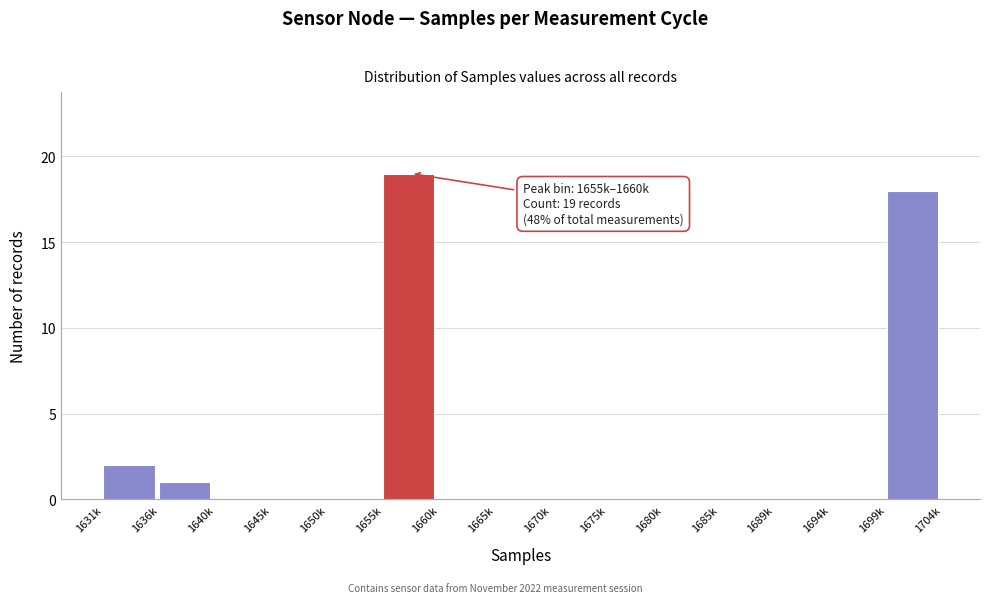

Reading right to left, what are all the values shown in this chart?

1699k=18	1694k=0	1689k=0	1685k=0	1680k=0	1675k=0	1670k=0	1665k=0	1660k=0	1655k=19	1650k=0	1645k=0	1640k=0	1636k=1	1631k=2